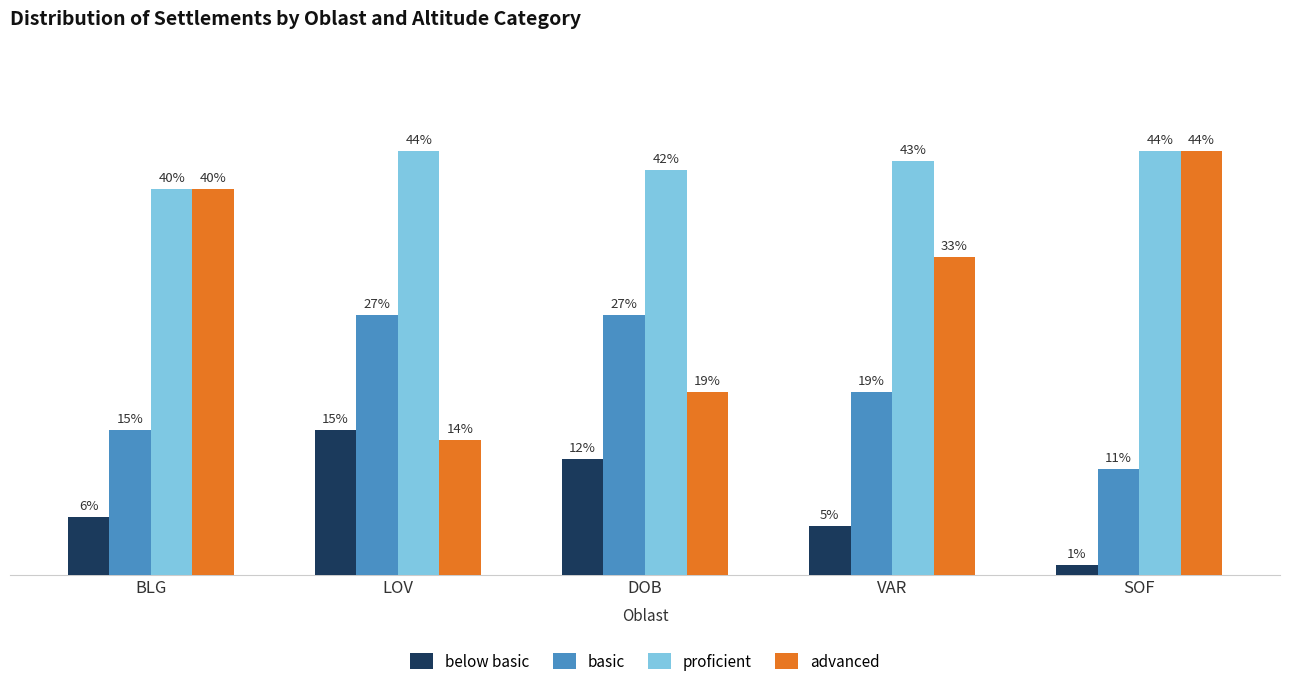

Which label corresponds to the smallest value in the chart?

SOF